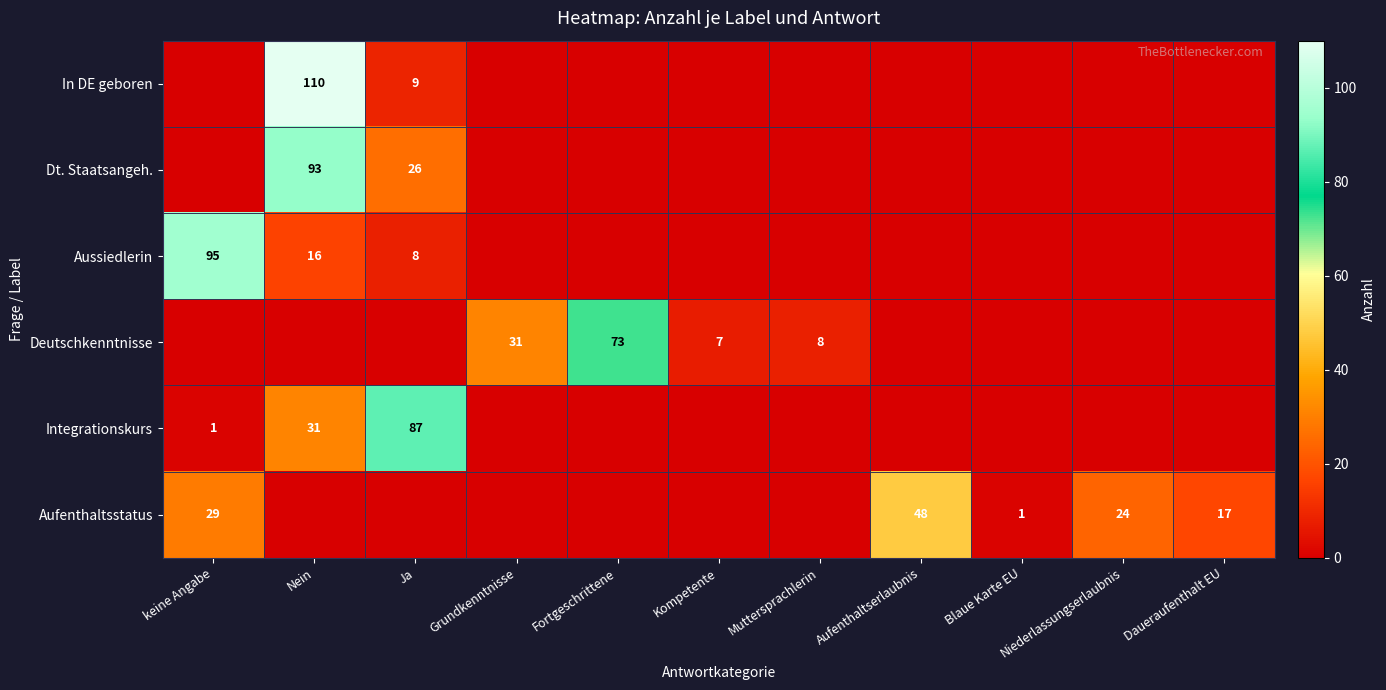

What is the sum of the Aufenthaltsstatus values at Niederlassungserlaubnis and Daueraufenthalt EU?

41